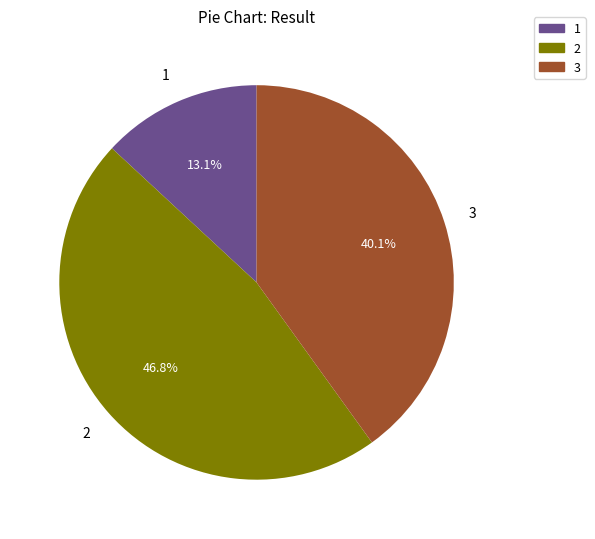

Rank the categories by value from highest to lowest.

2, 3, 1